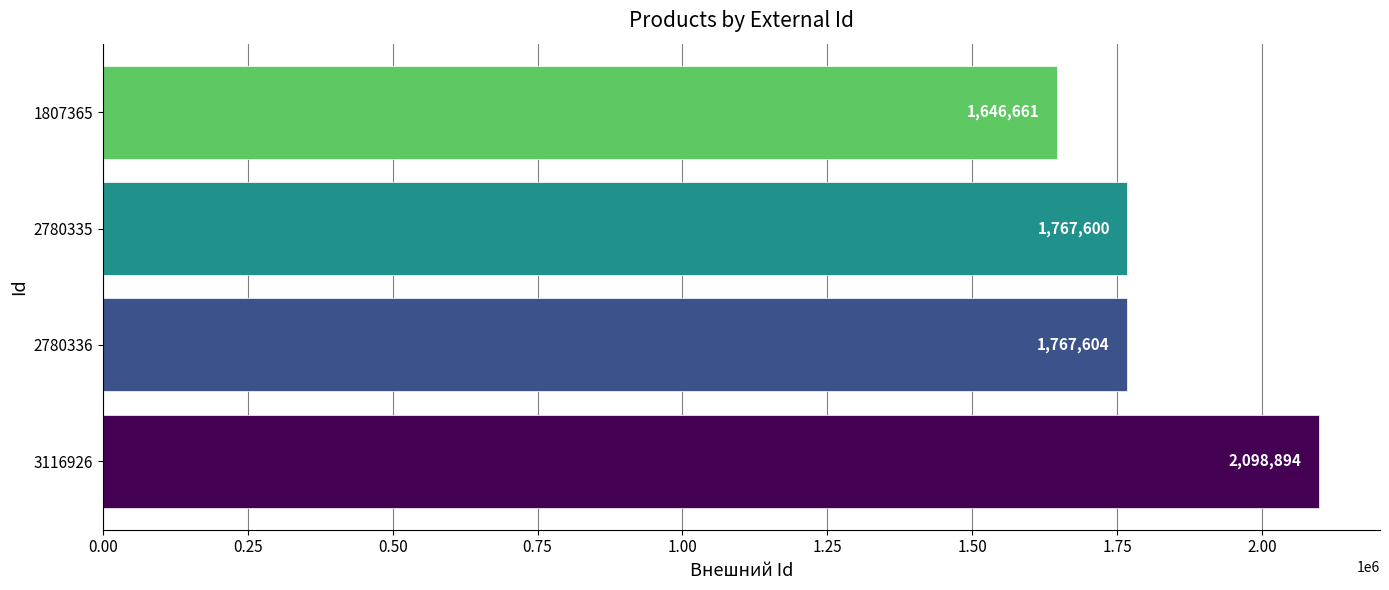

The value at 2780335 is 1767600. True or false?

True